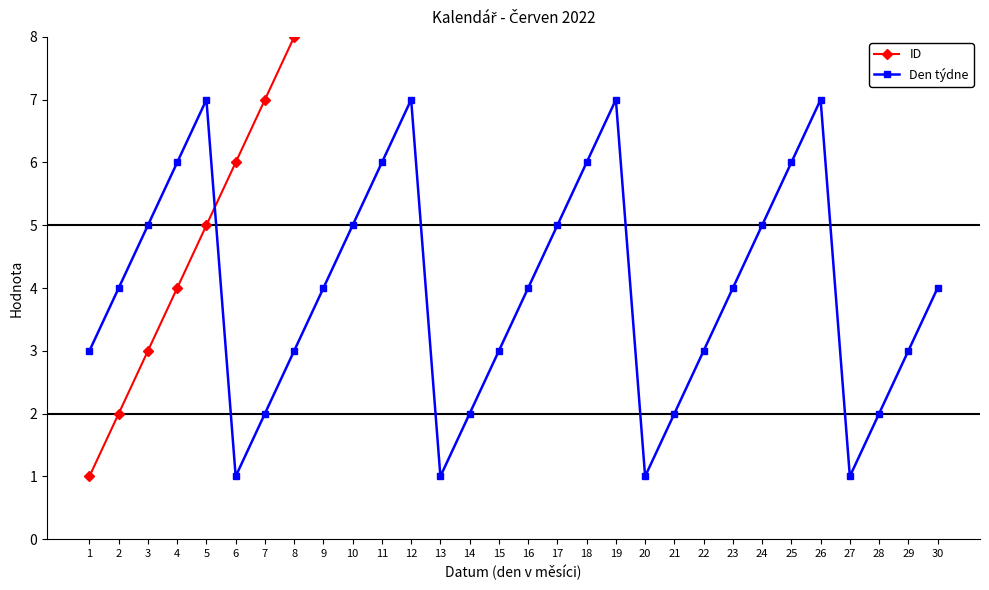

List the series in order of their peak value, highest first.

ID, Den týdne